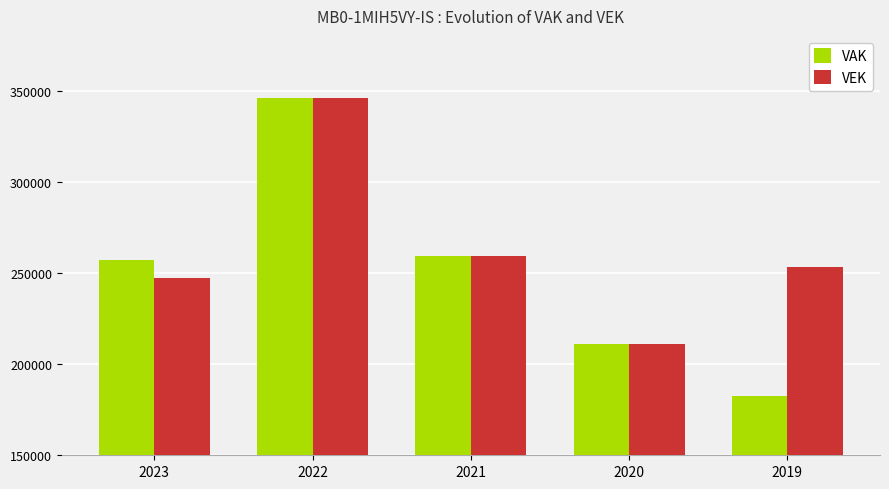

What is the difference between the VEK values at 2022 and 2020?

134866